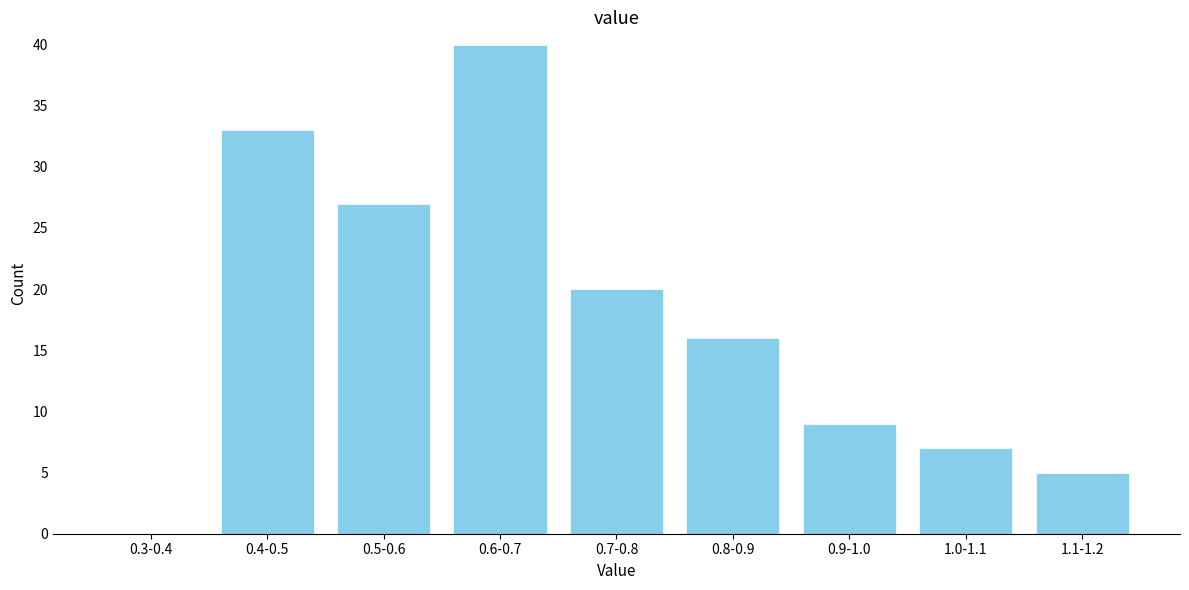

Reading left to right, extract all data points from this chart.

0.3-0.4=0	0.4-0.5=33	0.5-0.6=27	0.6-0.7=40	0.7-0.8=20	0.8-0.9=16	0.9-1.0=9	1.0-1.1=7	1.1-1.2=5